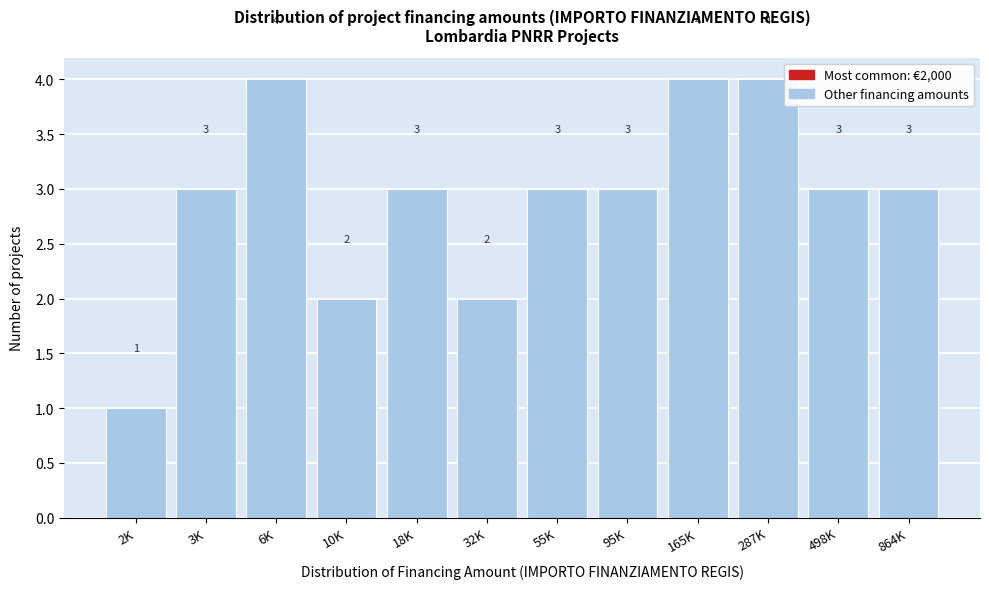

Reading left to right, extract all data points from this chart.

1	3	4	2	3	2	3	3	4	4	3	3